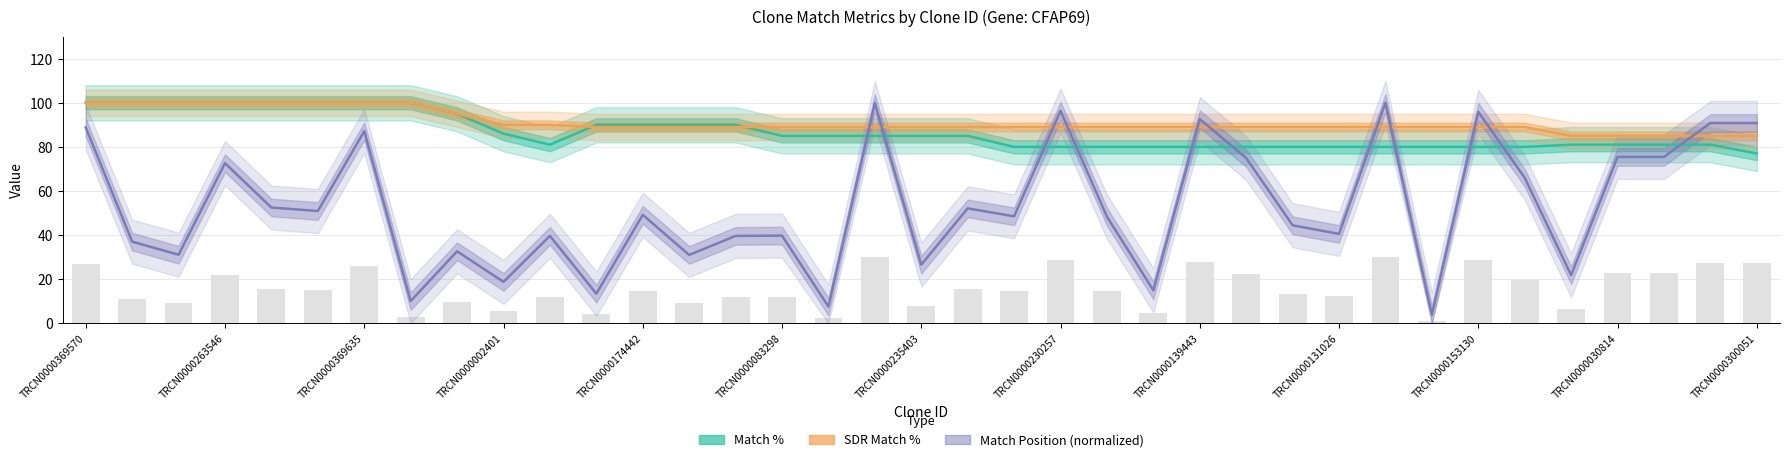

What is the maximum value shown in the chart?

100.0